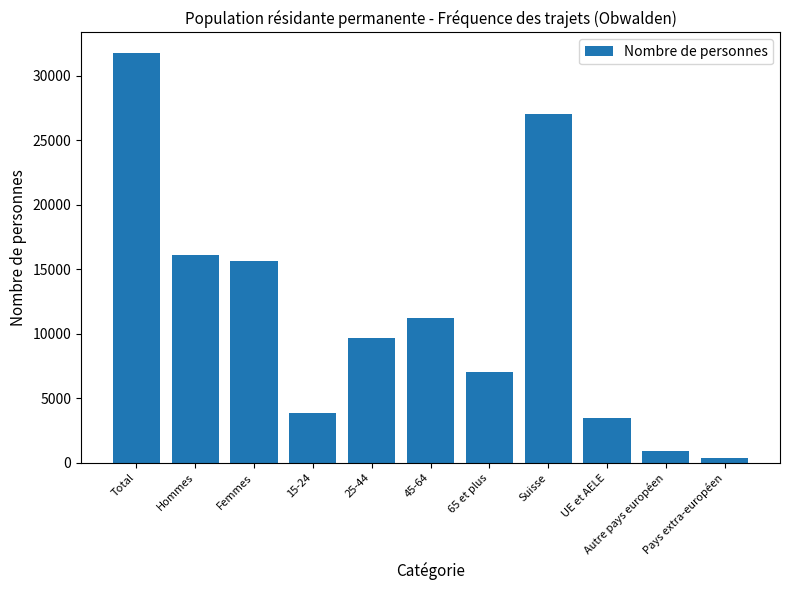

True or false: the data shows 31785.0 at Total.

True